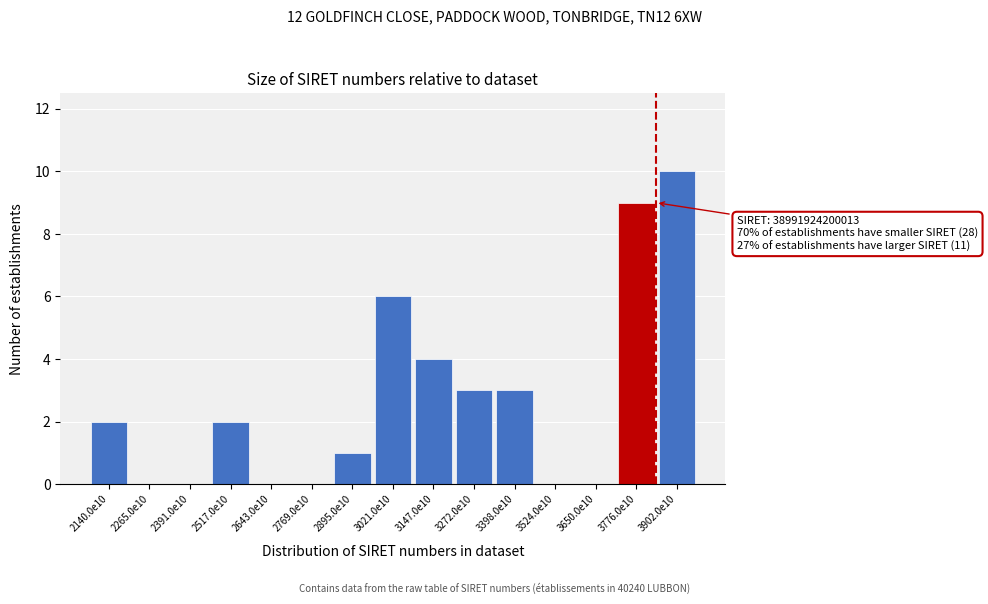

Reading left to right, extract all data points from this chart.

2140.0e10=2	2265.0e10=0	2391.0e10=0	2517.0e10=2	2643.0e10=0	2769.0e10=0	2895.0e10=1	3021.0e10=6	3147.0e10=4	3272.0e10=3	3398.0e10=3	3524.0e10=0	3650.0e10=0	3776.0e10=9	3902.0e10=10